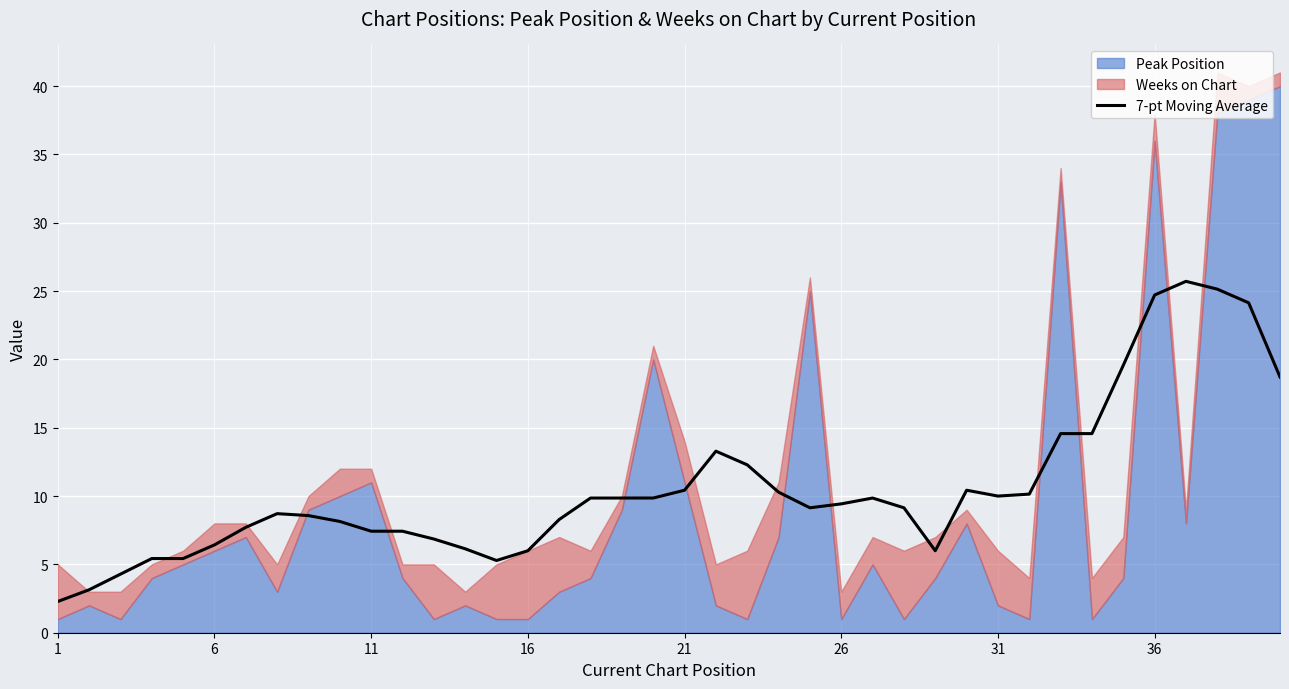

Is it true that 7-pt Moving Average equals 16.1 at 26?

False